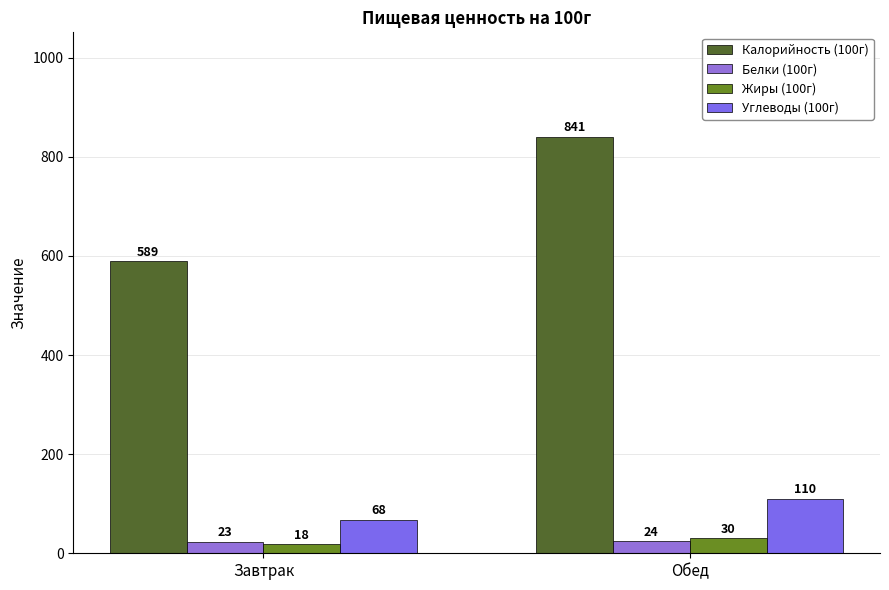

What is the highest value of the Белки (100г) series?

24